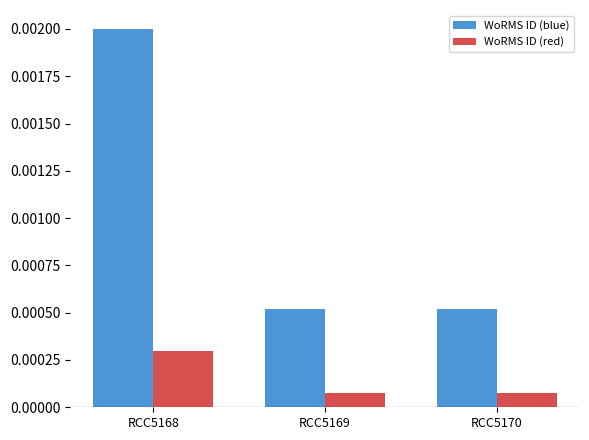

Count the WoRMS ID (blue) values in the range 0 to 1.

3